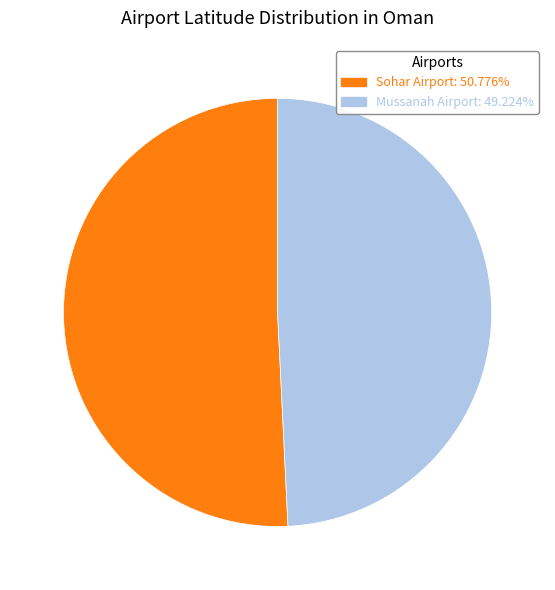

Do Mussanah Airport and Sohar Airport together represent more than half of the pie?

Yes